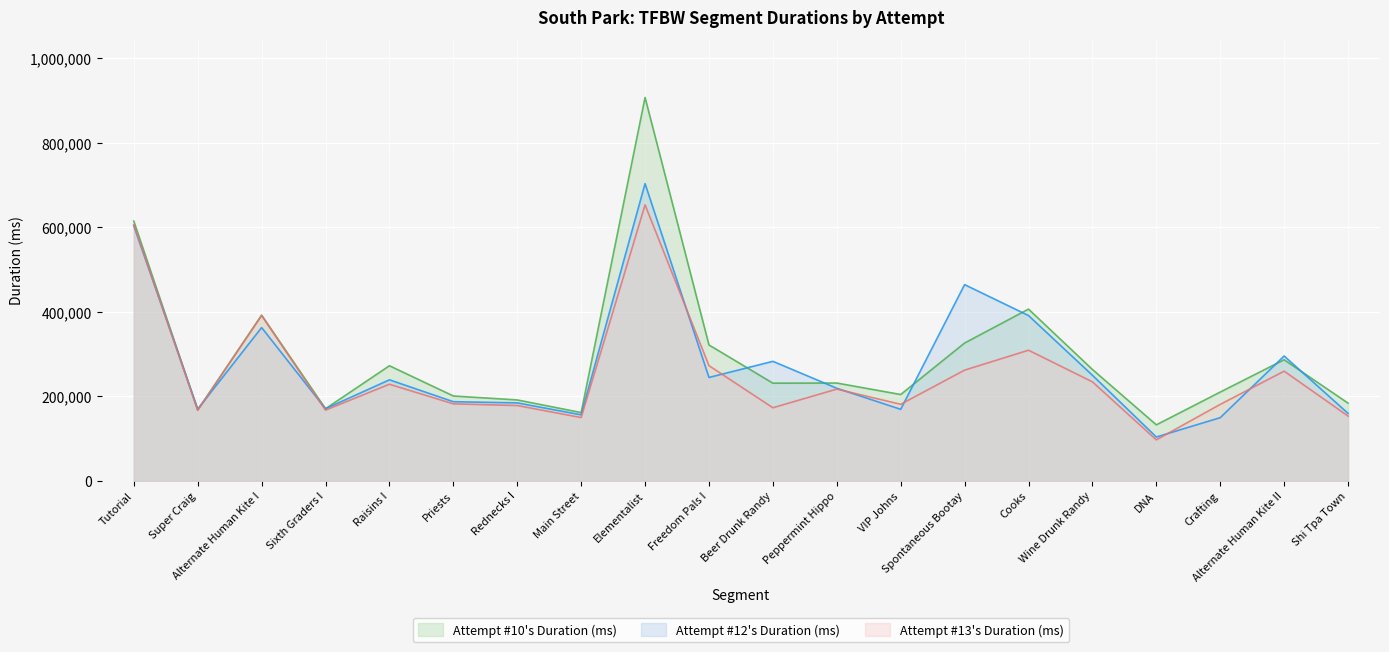

The value of Attempt #10's Duration (ms) at Shi Tpa Town is 183680. True or false?

True